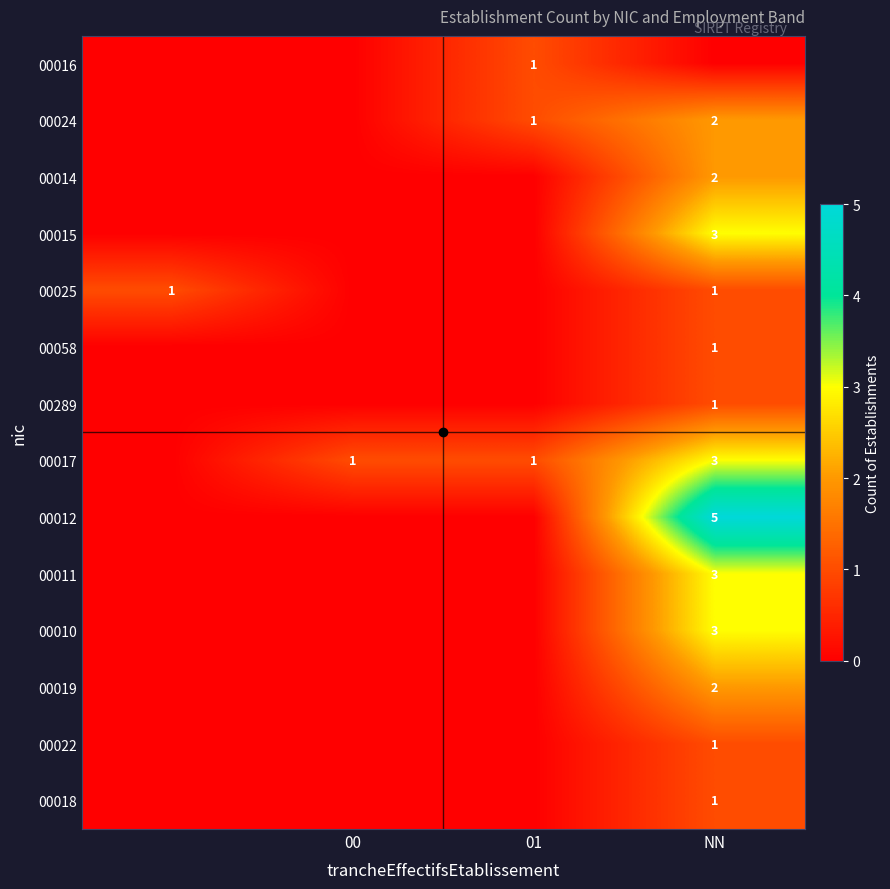

The value of 00015 at 00 is -1. True or false?

False